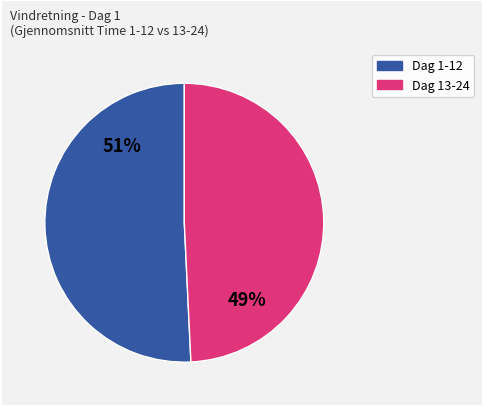

Is there any slice that represents more than half of the pie?

Yes